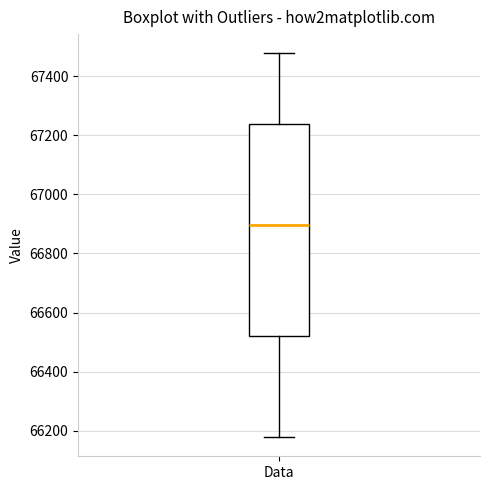

Transcribe this box plot: give where the median line is, the range the box spans, and where the two whiskers end, as read against the y-axis. The values are not printed on the chart, so give them approximately, as read against the axis.

median 66900, box 66520 to 67240, whiskers 66180 to 67480